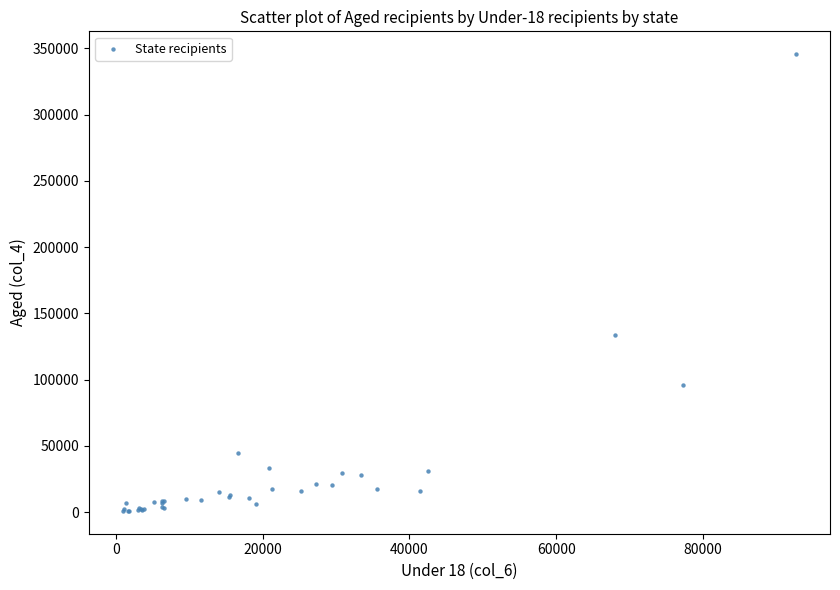

What Y value in the scatter plot is closest to 173305?

133964